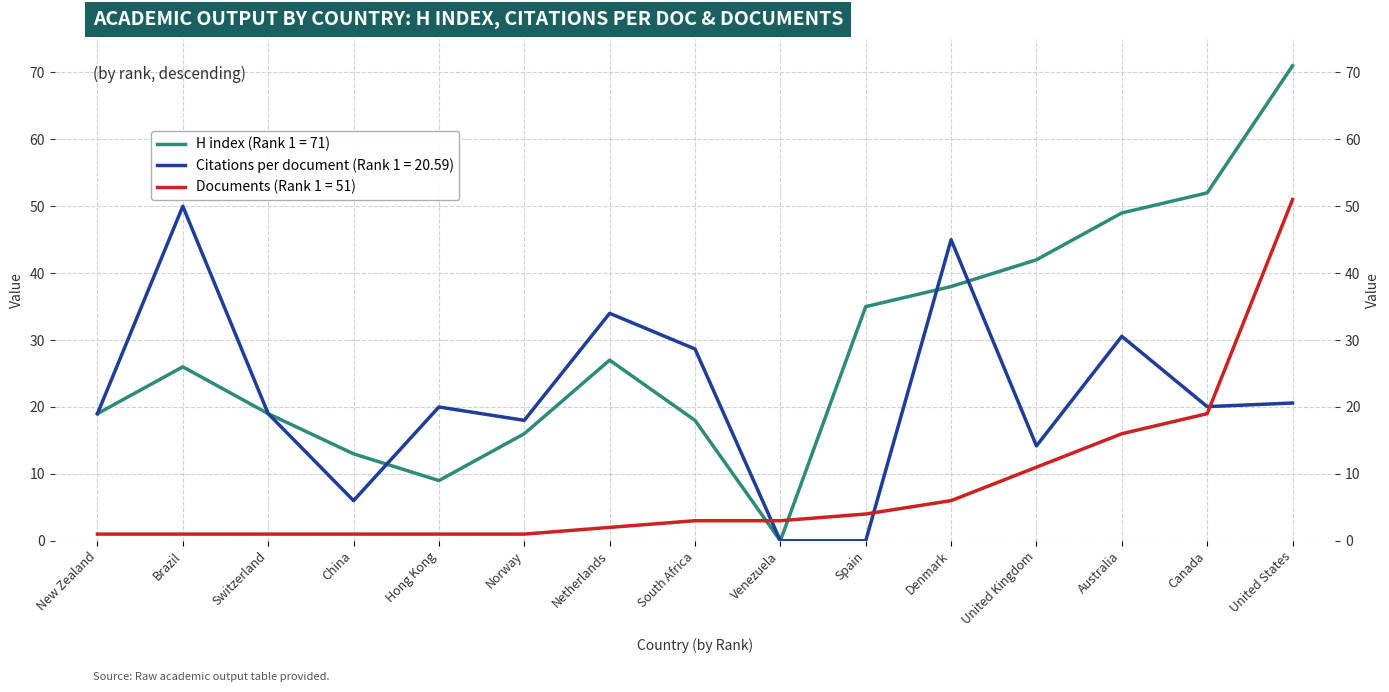

How many values in the Documents series are below 3?

7